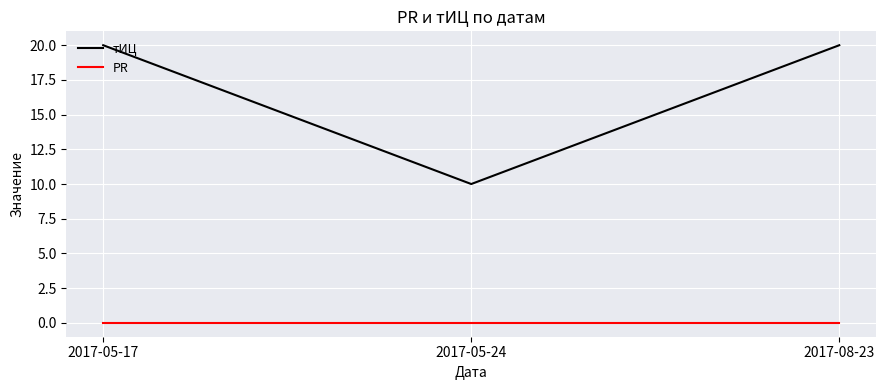

The PR series shows 0 at 2017-08-23. True or false?

True